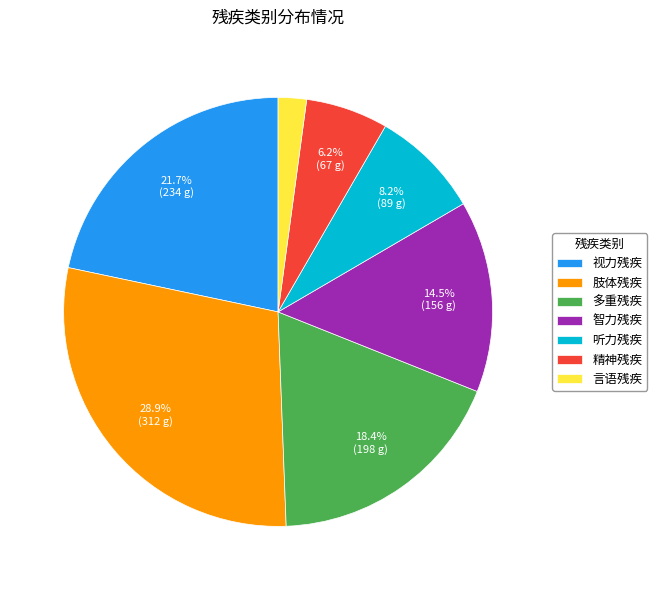

What portion of the pie excludes 肢体残疾?

71.1%